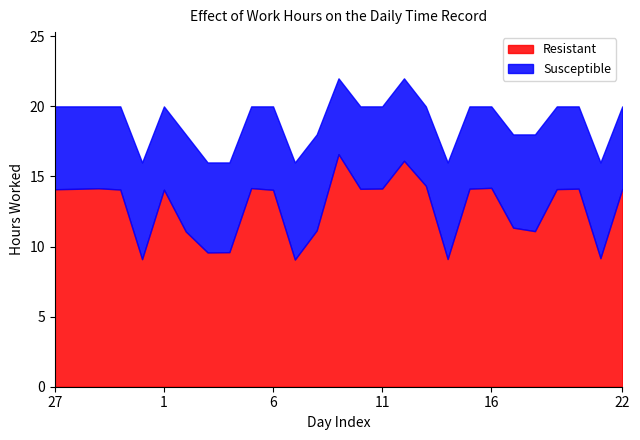

What is the highest value of the Susceptible series?

22.0